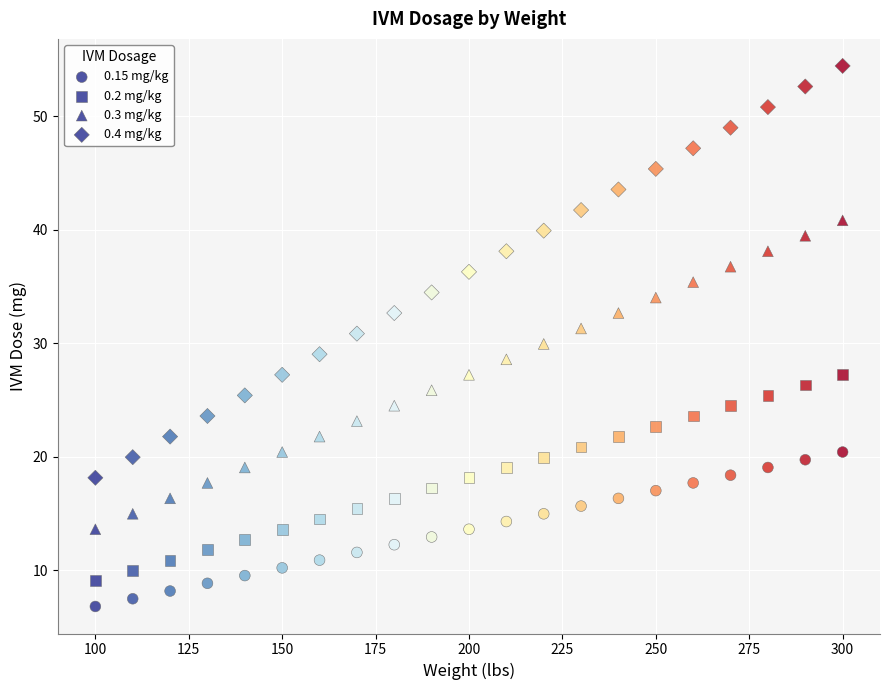

Count the number of points in this scatter plot.

84